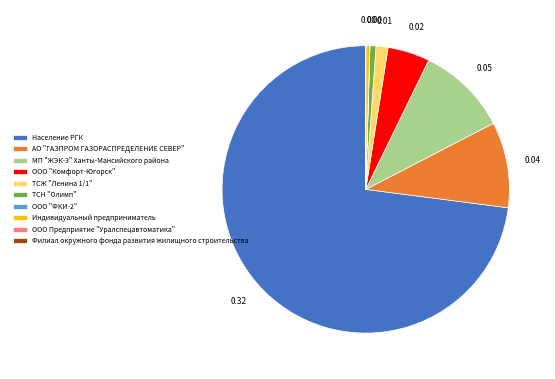

Is there a majority slice in this chart?

Yes